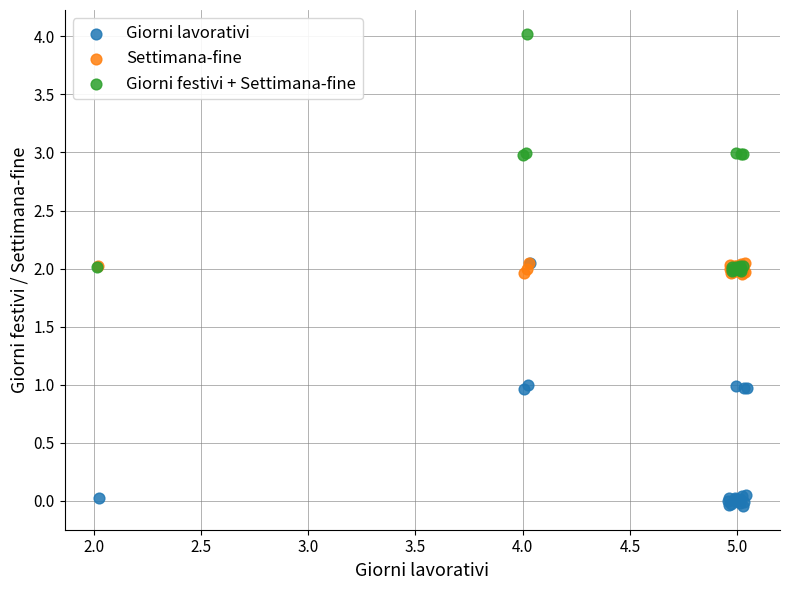

Which series reaches the minimum Y coordinate?

Giorni lavorativi